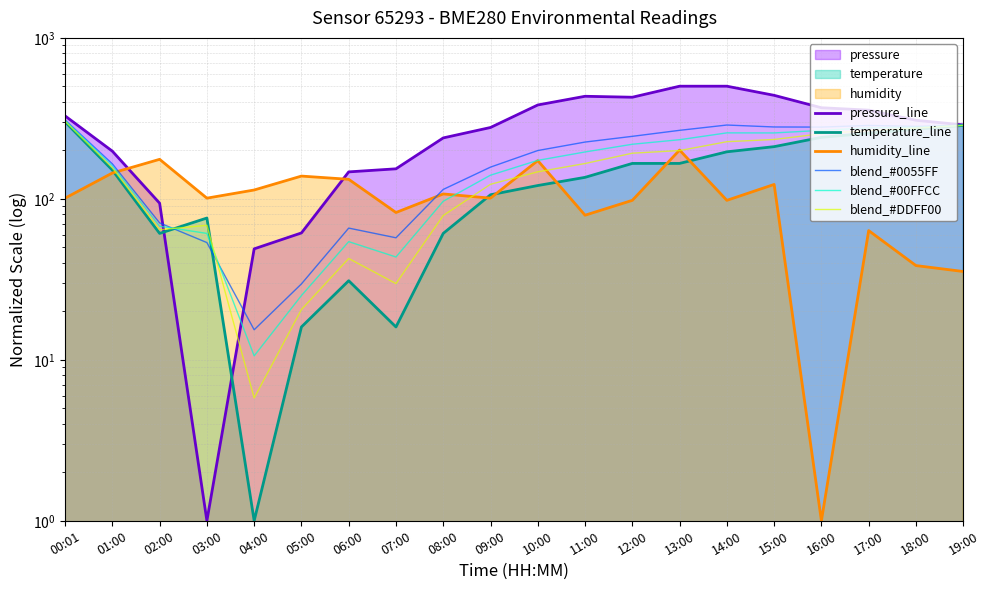

Between 18:00 and 02:00, which is larger?

18:00